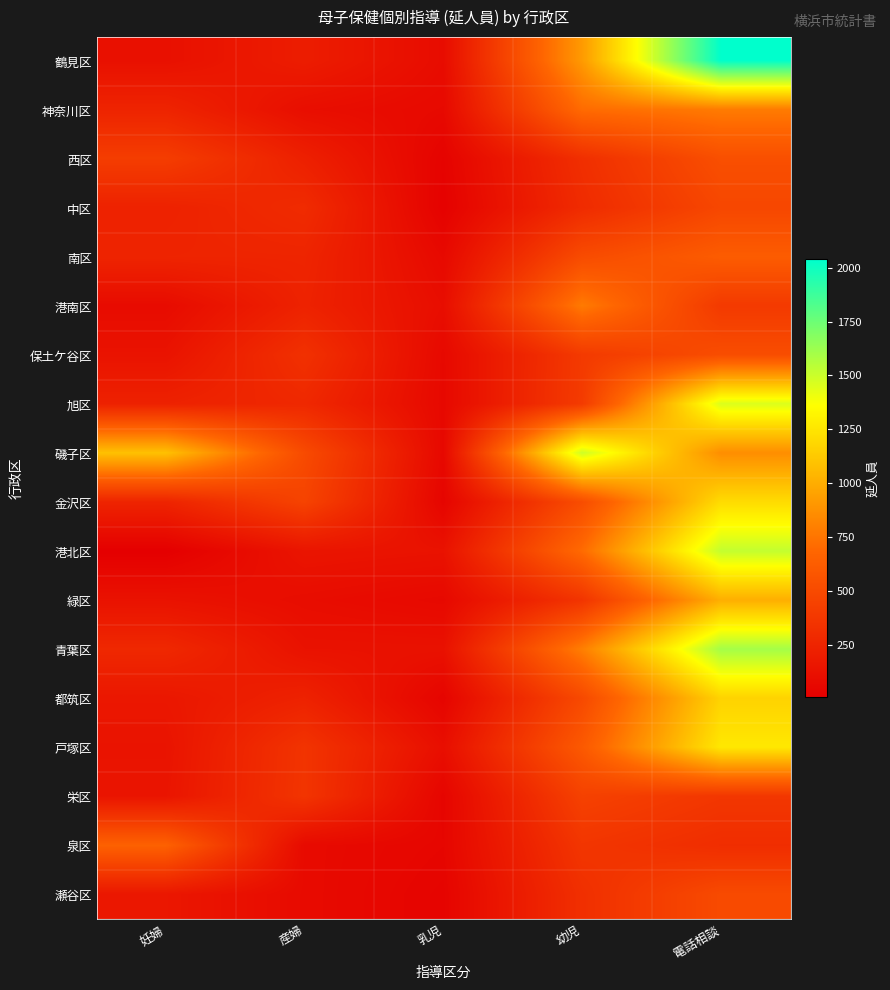

Reading left to right, extract all data points from this chart.

鶴見区: 妊婦=120	産婦=202	乳児=92	幼児=917	電話相談=2039
神奈川区: 妊婦=248	産婦=105	乳児=74	幼児=710	電話相談=782
西区: 妊婦=416	産婦=223	乳児=34	幼児=322	電話相談=535
中区: 妊婦=235	産婦=297	乳児=24	幼児=297	電話相談=481
南区: 妊婦=250	産婦=253	乳児=73	幼児=511	電話相談=621
港南区: 妊婦=87	産婦=239	乳児=102	幼児=778	電話相談=394
保土ケ谷区: 妊婦=138	産婦=334	乳児=71	幼児=395	電話相談=522
旭区: 妊婦=233	産婦=277	乳児=68	幼児=403	電話相談=1457
磯子区: 妊婦=1089	産婦=505	乳児=67	幼児=1492	電話相談=863
金沢区: 妊婦=251	産婦=457	乳児=45	幼児=521	電話相談=1208
港北区: 妊婦=8	産婦=149	乳児=134	幼児=708	電話相談=1520
緑区: 妊婦=132	産婦=97	乳児=70	幼児=359	電話相談=1008
青葉区: 妊婦=276	産婦=131	乳児=127	幼児=796	電話相談=1601
都筑区: 妊婦=165	産婦=236	乳児=43	幼児=495	電話相談=1169
戸塚区: 妊婦=141	産婦=354	乳児=108	幼児=601	電話相談=1260
栄区: 妊婦=149	産婦=359	乳児=47	幼児=444	電話相談=372
泉区: 妊婦=653	産婦=80	乳児=52	幼児=366	電話相談=312
瀬谷区: 妊婦=164	産婦=81	乳児=40	幼児=325	電話相談=505